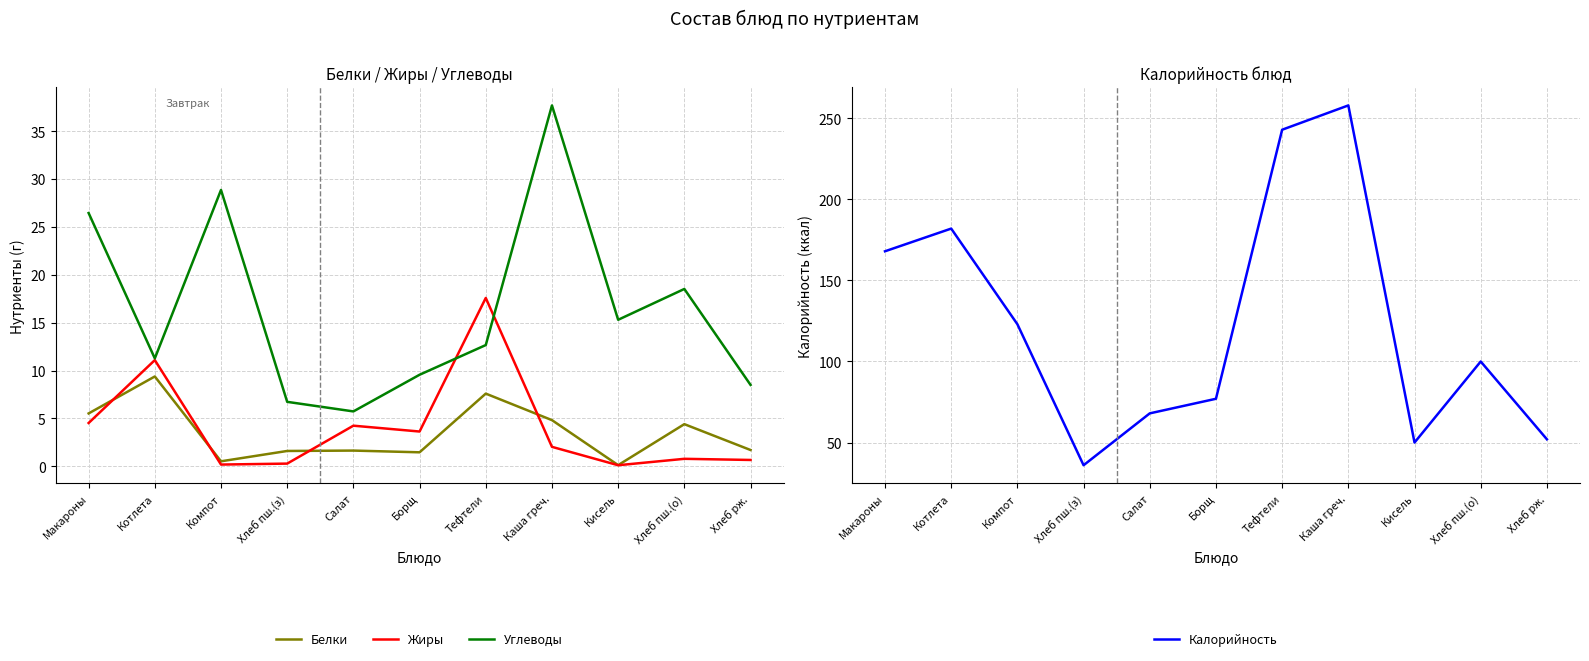

What is the average value of the Жиры series?

4.1